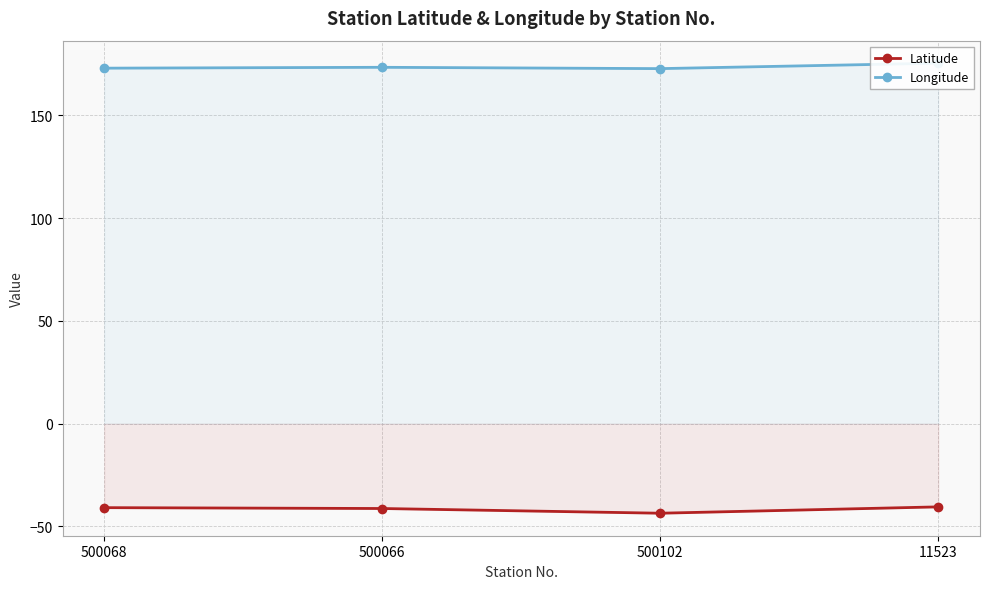

Which series has the largest range (max minus min)?

Latitude